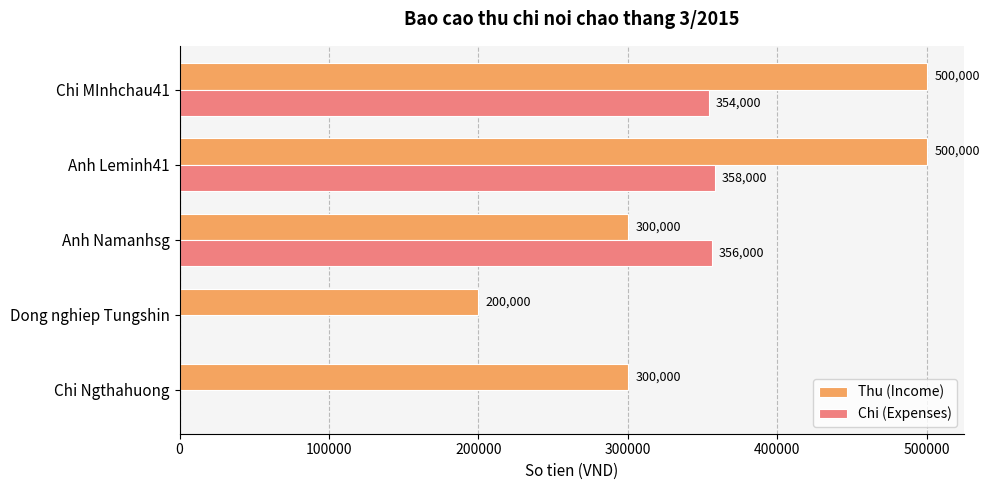

Which series changed the most between Anh Namanhsg and Chi MInhchau41?

Thu (Income)